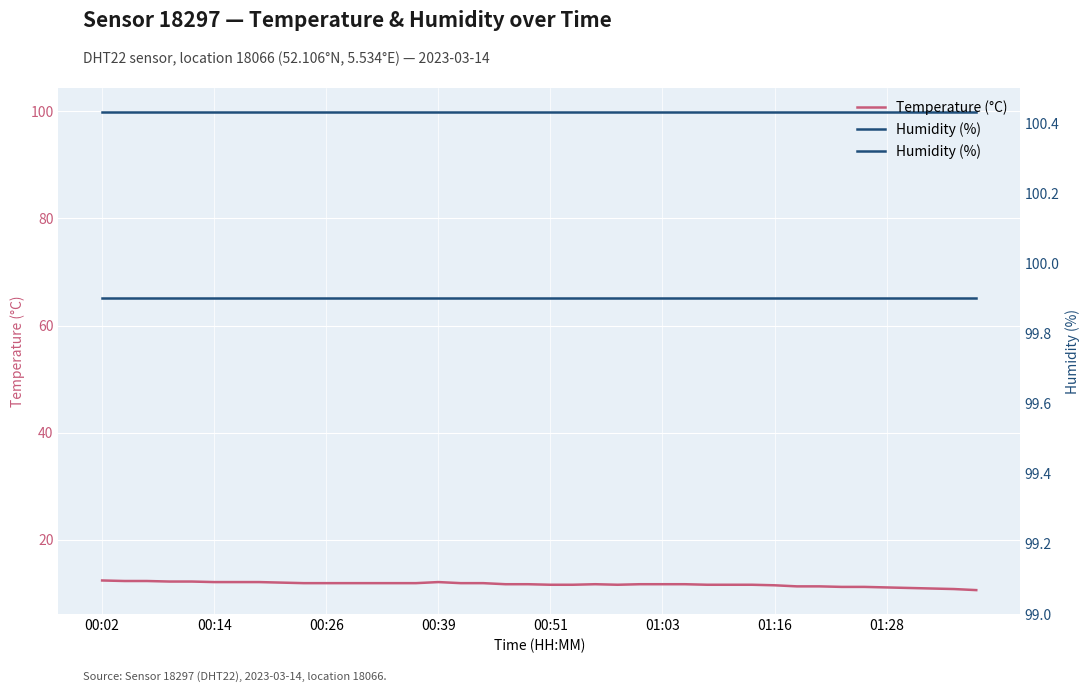

Is this an area chart (filled region under the line)?

No